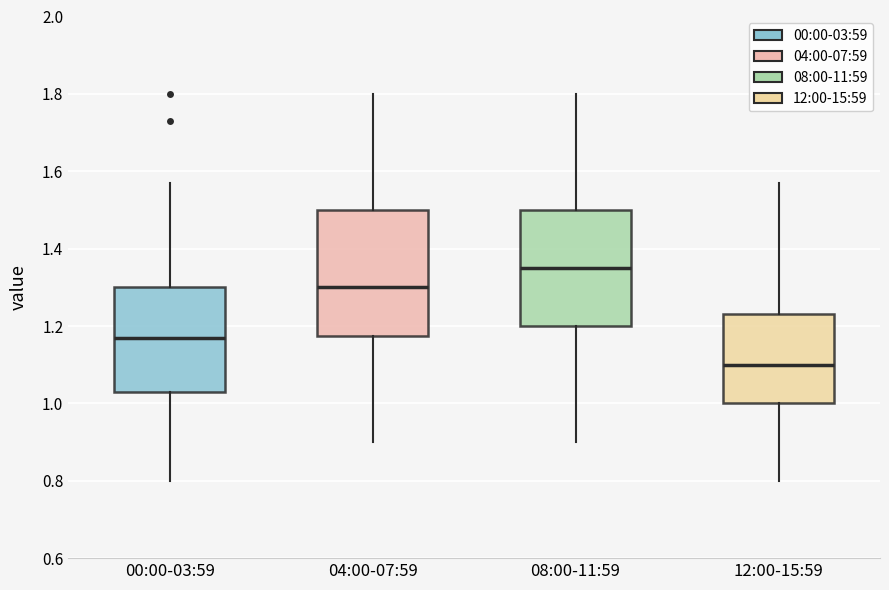

Reading left to right, read every box against the y-axis: the position of its median line, the range the box covers, and the ends of its whiskers. The values are not printed on the chart, so give them approximately, as read against the axis.

00:00-03:59: median 1.18, box 1.04 to 1.30, whiskers 0.80 to 1.58
04:00-07:59: median 1.30, box 1.18 to 1.50, whiskers 0.90 to 1.80
08:00-11:59: median 1.36, box 1.20 to 1.50, whiskers 0.90 to 1.80
12:00-15:59: median 1.10, box 1.00 to 1.24, whiskers 0.80 to 1.58